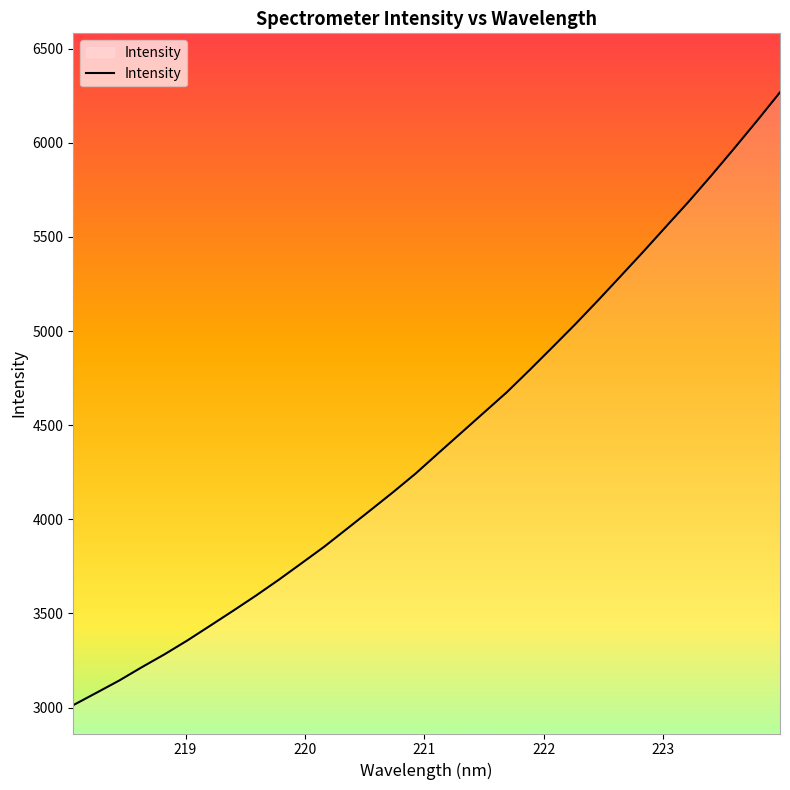

Reading left to right, what are all the values shown in this chart?

3012.9	3077.5	3142.8	3214.2	3283.0	3356.6	3434.9	3513.8	3594.3	3678.4	3766.3	3854.7	3950.1	4045.9	4142.5	4242.5	4351.1	4458.8	4566.7	4674.4	4792.2	4913.1	5035.0	5161.6	5291.5	5422.1	5555.8	5689.0	5828.5	5971.9	6118.3	6268.3